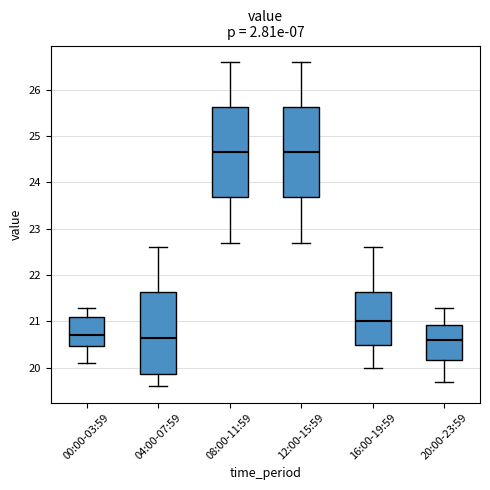

Reading left to right, read every box against the y-axis: the position of its median line, the range the box covers, and the ends of its whiskers. The values are not printed on the chart, so give them approximately, as read against the axis.

00:00-03:59: median 20.7, box 20.5 to 21.1, whiskers 20.1 to 21.3
04:00-07:59: median 20.7, box 19.9 to 21.6, whiskers 19.6 to 22.6
08:00-11:59: median 24.7, box 23.7 to 25.6, whiskers 22.7 to 26.6
12:00-15:59: median 24.7, box 23.7 to 25.6, whiskers 22.7 to 26.6
16:00-19:59: median 21.0, box 20.5 to 21.6, whiskers 20.0 to 22.6
20:00-23:59: median 20.6, box 20.2 to 20.9, whiskers 19.7 to 21.3